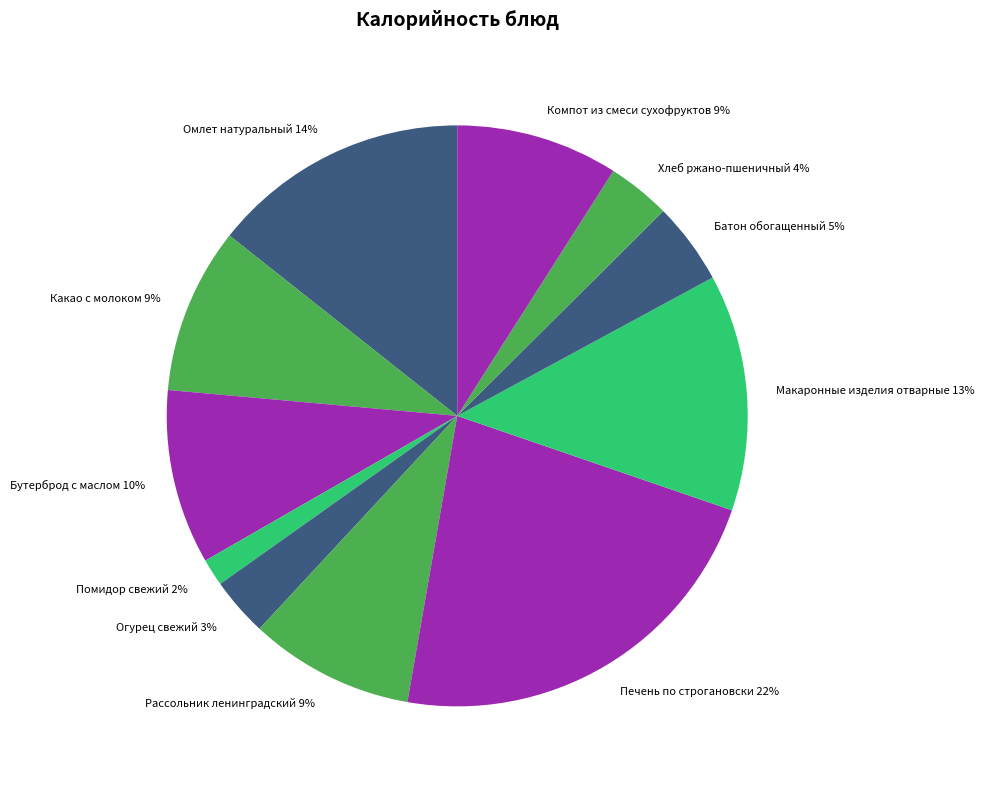

True or false: Бутерброд с маслом accounts for 20% of the total.

False